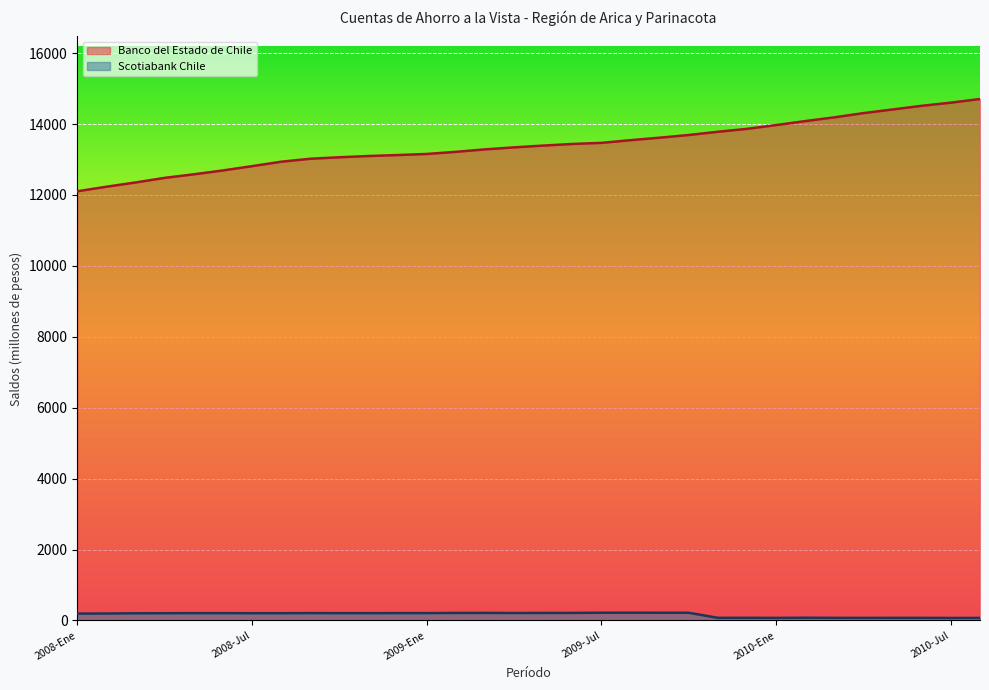

Reading left to right, what are all the values shown in this chart?

Banco del Estado de Chile: 2008-Ene=12105	2008-Feb=12233	2008-Mar=12353	2008-Abr=12483	2008-May=12583	2008-Jun=12692	2008-Jul=12813	2008-Ago=12938	2008-Sep=13022	2008-Oct=13064	2008-Nov=13099	2008-Dic=13126	2009-Ene=13157	2009-Feb=13217	2009-Mar=13286	2009-Abr=13343	2009-May=13393	2009-Jun=13439	2009-Jul=13470	2009-Ago=13546	2009-Sep=13616	2009-Oct=13692	2009-Nov=13783	2009-Dic=13865	2010-Ene=13972	2010-Feb=14084	2010-Mar=14190	2010-Abr=14309	2010-May=14412	2010-Jun=14515	2010-Jul=14604	2010-Ago=14707
Scotiabank Chile: 2008-Ene=194	2008-Feb=197	2008-Mar=203	2008-Abr=205	2008-May=208	2008-Jun=208	2008-Jul=205	2008-Ago=206	2008-Sep=209	2008-Oct=207	2008-Nov=207	2008-Dic=209	2009-Ene=209	2009-Feb=213	2009-Mar=214	2009-Abr=211	2009-May=213	2009-Jun=214	2009-Jul=219	2009-Ago=220	2009-Sep=219	2009-Oct=218	2009-Nov=75	2009-Dic=76	2010-Ene=74	2010-Feb=78	2010-Mar=75	2010-Abr=74	2010-May=75	2010-Jun=75	2010-Jul=72	2010-Ago=73